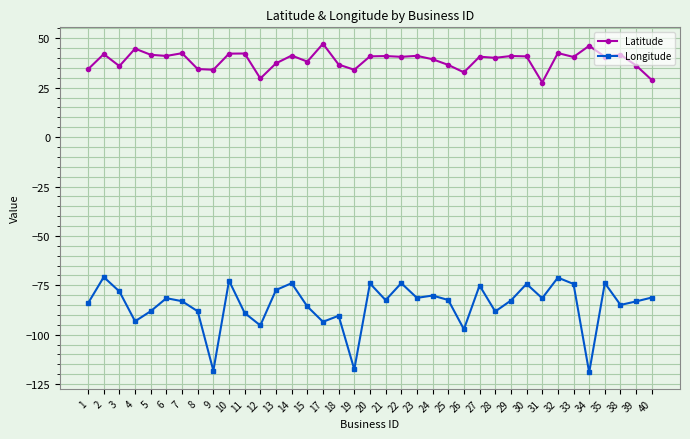

What is the maximum value for Longitude?

-70.8